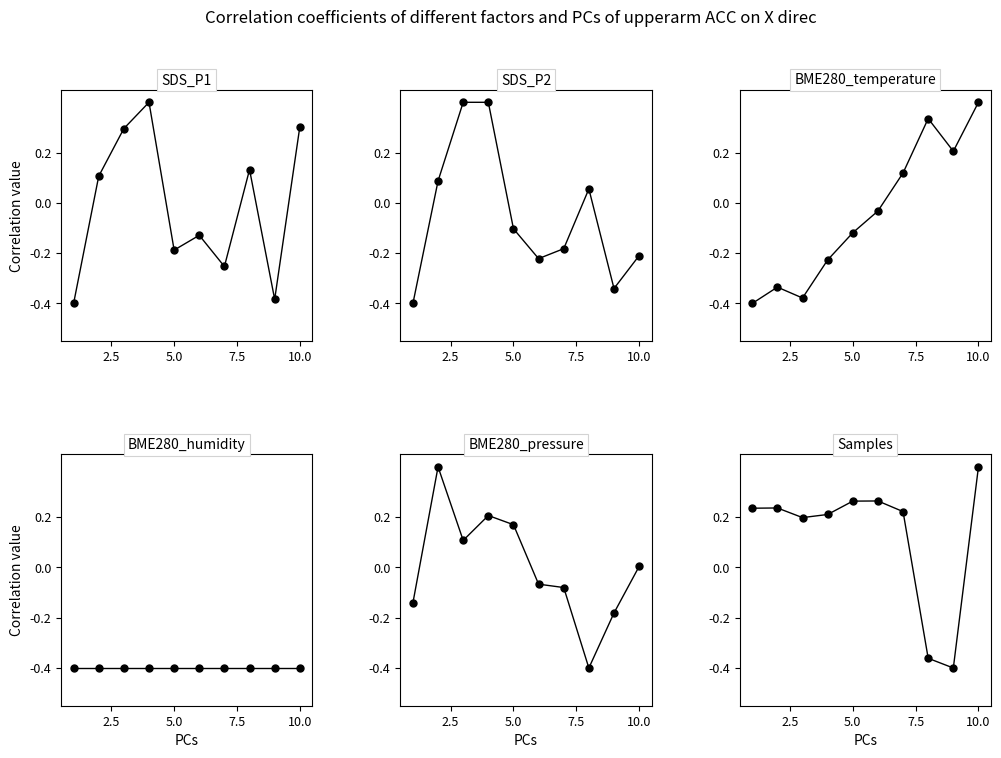

Rank the series by their maximum value, from lowest to highest.

BME280_humidity, SDS_P1, SDS_P2, BME280_temperature, BME280_pressure, Samples